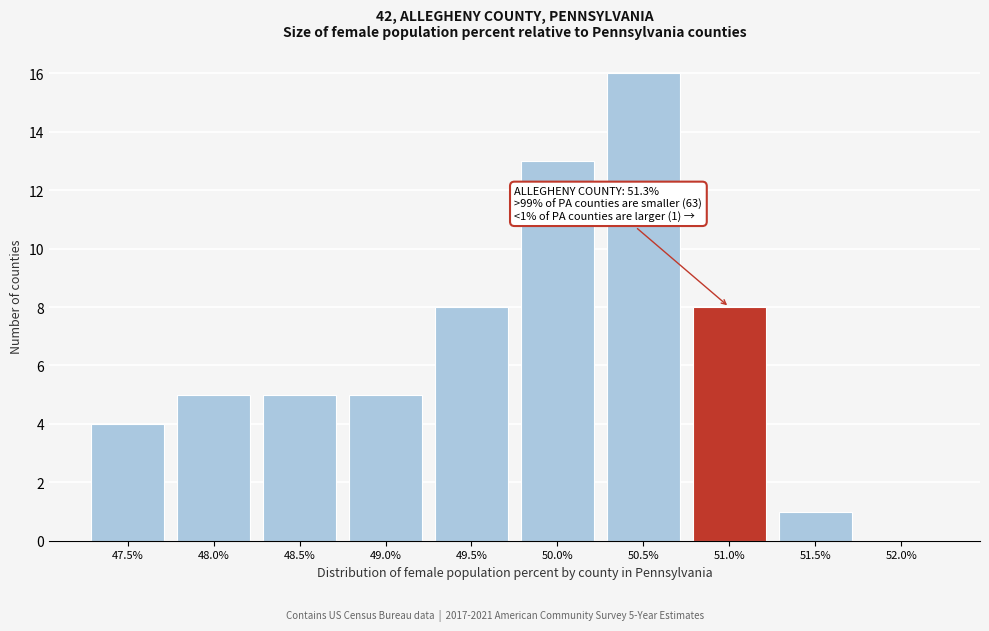

Reading left to right, extract all data points from this chart.

47.5%=4	48.0%=5	48.5%=5	49.0%=5	49.5%=8	50.0%=13	50.5%=16	51.0%=8	51.5%=1	52.0%=0